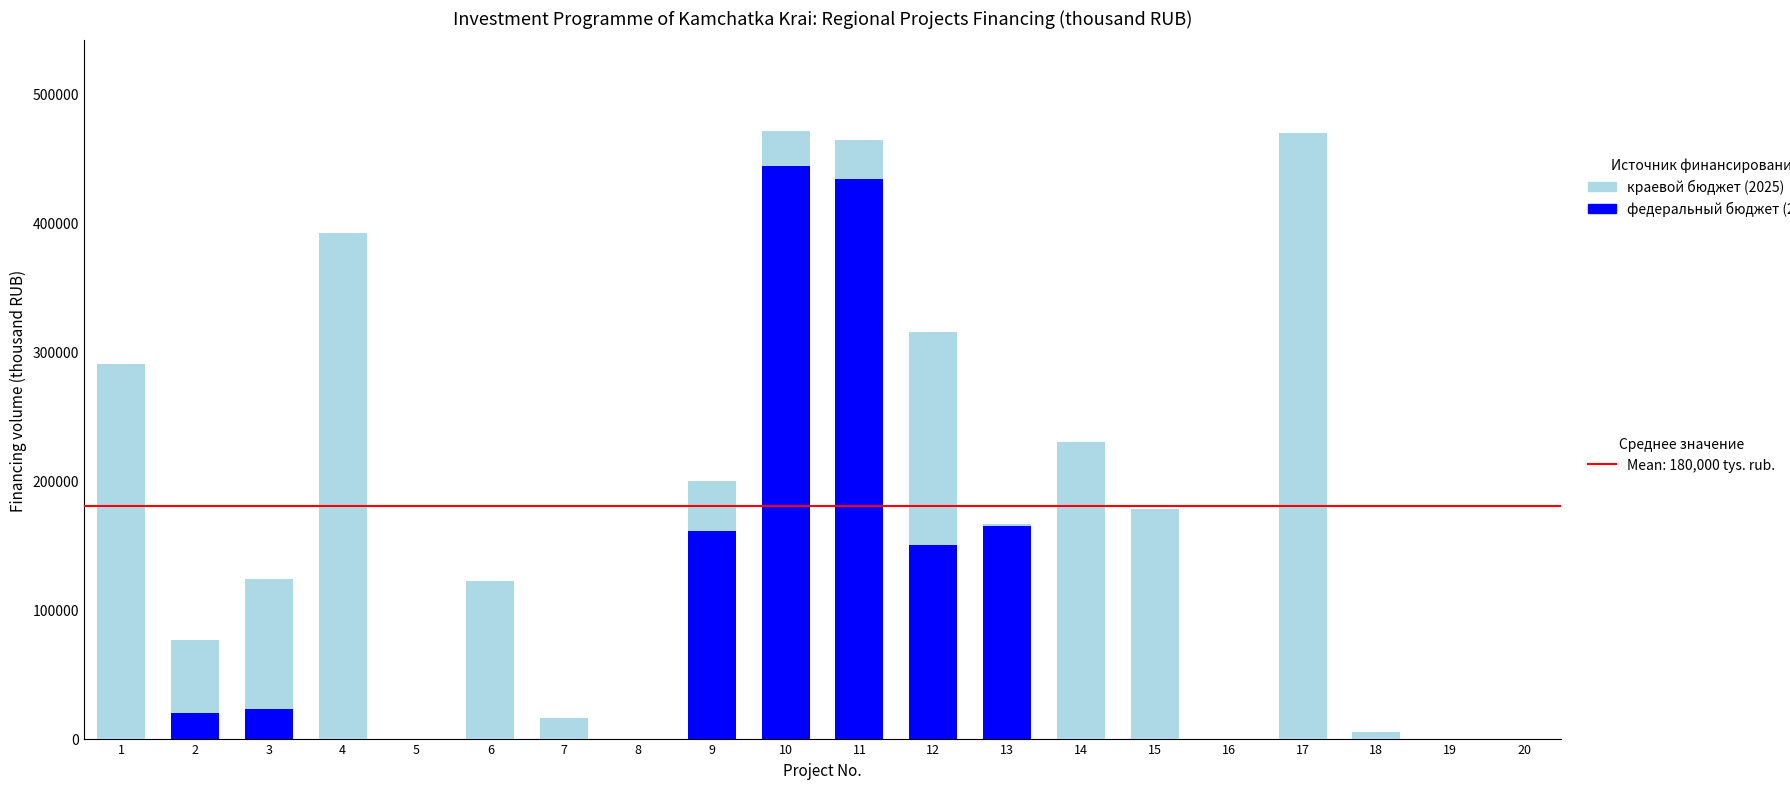

How many data points does each series have?

20